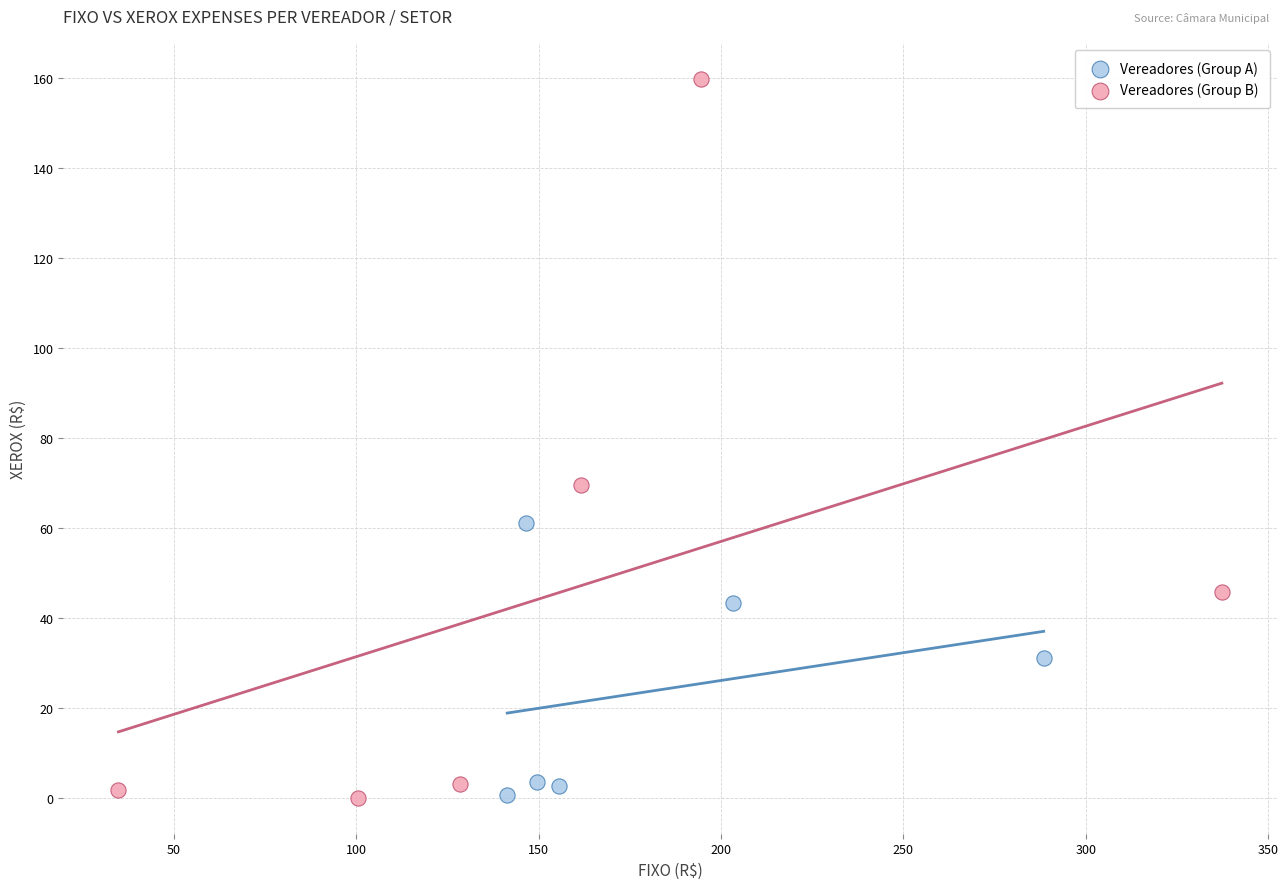

Which series reaches the maximum Y coordinate?

Vereadores (Group B)